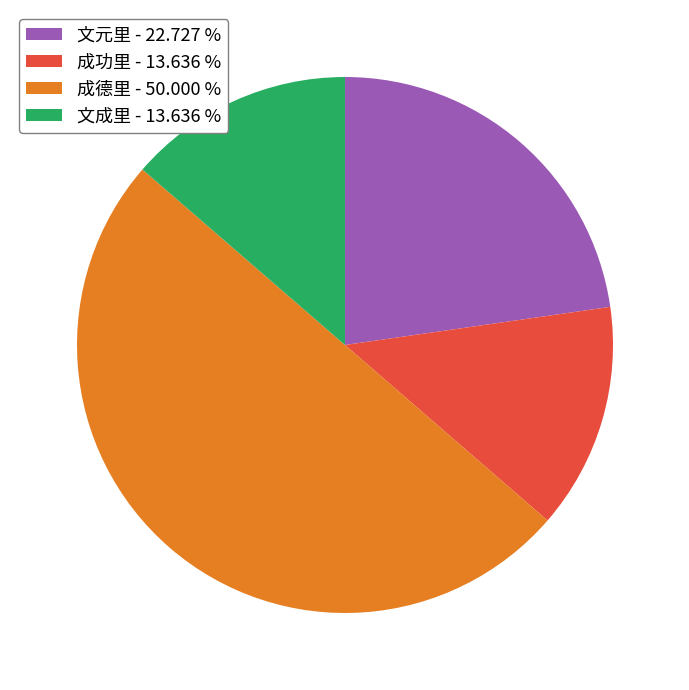

How many slices are in this pie chart?

4